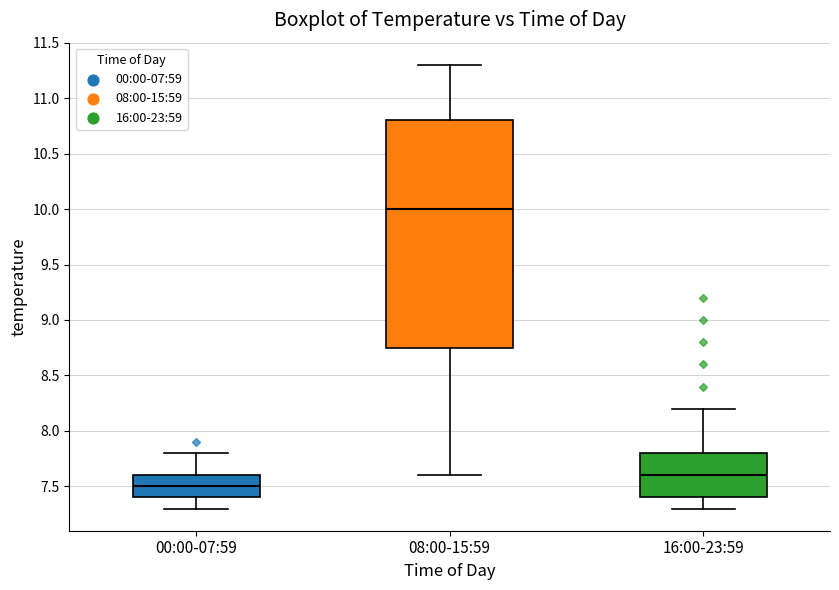

Reading left to right, transcribe this box plot: for each box, give where its median line is, the range the box spans, and where its two whiskers end, as read against the y-axis. The values are not printed on the chart, so give them approximately, as read against the axis.

00:00-07:59: median 7.50, box 7.40 to 7.60, whiskers 7.30 to 7.80
08:00-15:59: median 10.00, box 8.75 to 10.80, whiskers 7.60 to 11.30
16:00-23:59: median 7.60, box 7.40 to 7.80, whiskers 7.30 to 8.20